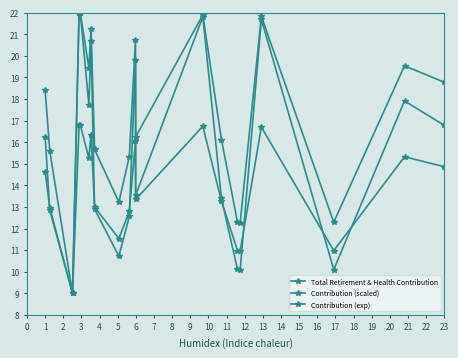

What is the highest value of the Contribution (exp) series?

22.0